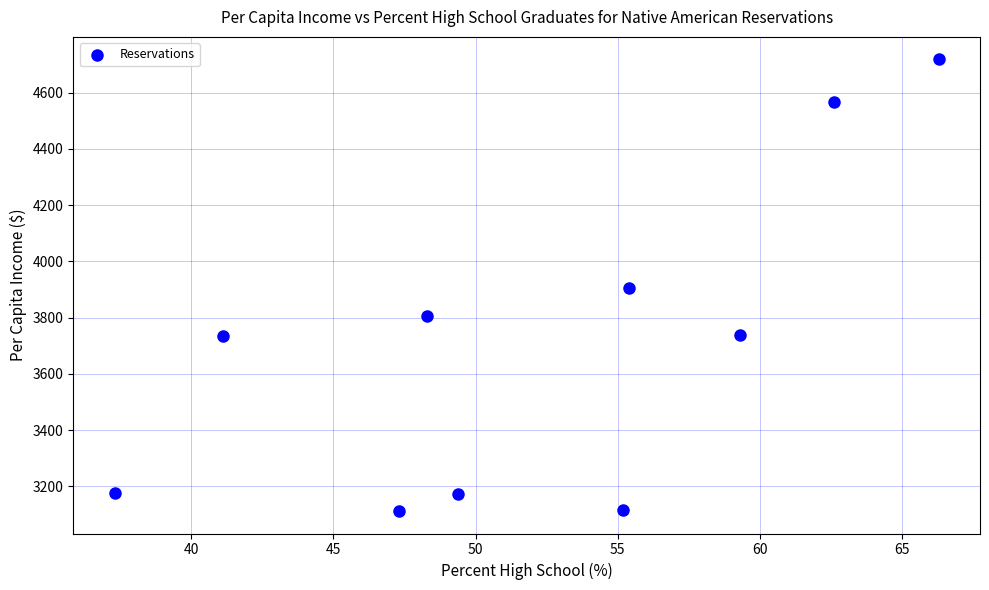

What is the average Y value?

3704